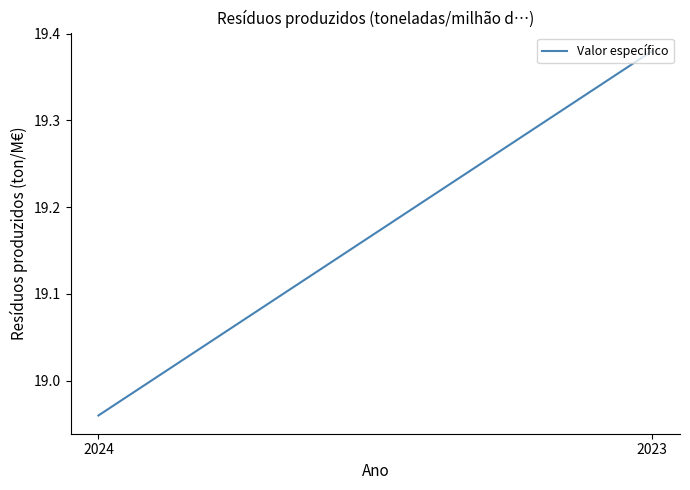

Does the chart display data point markers on the line(s)?

No